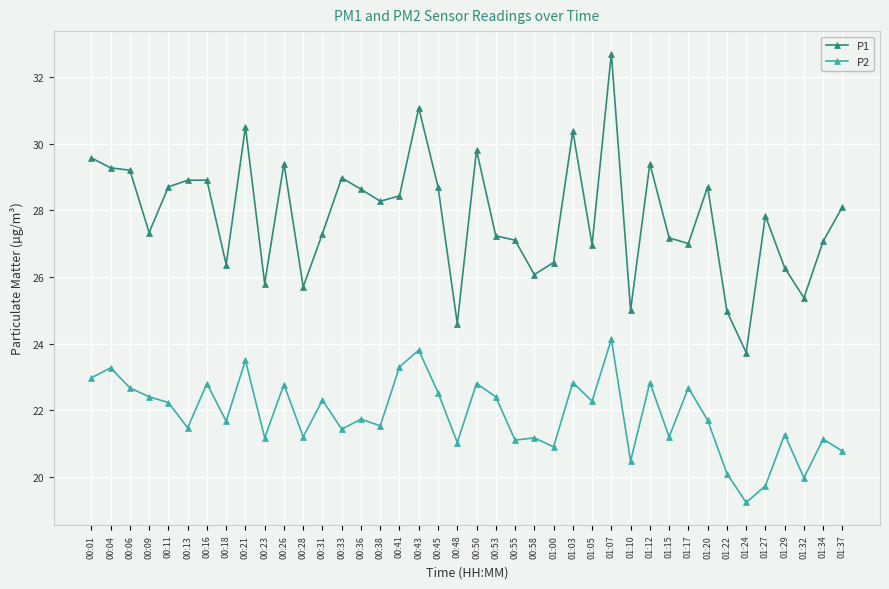

True or false: P2 has more than 2 points higher than both neighbors.

True